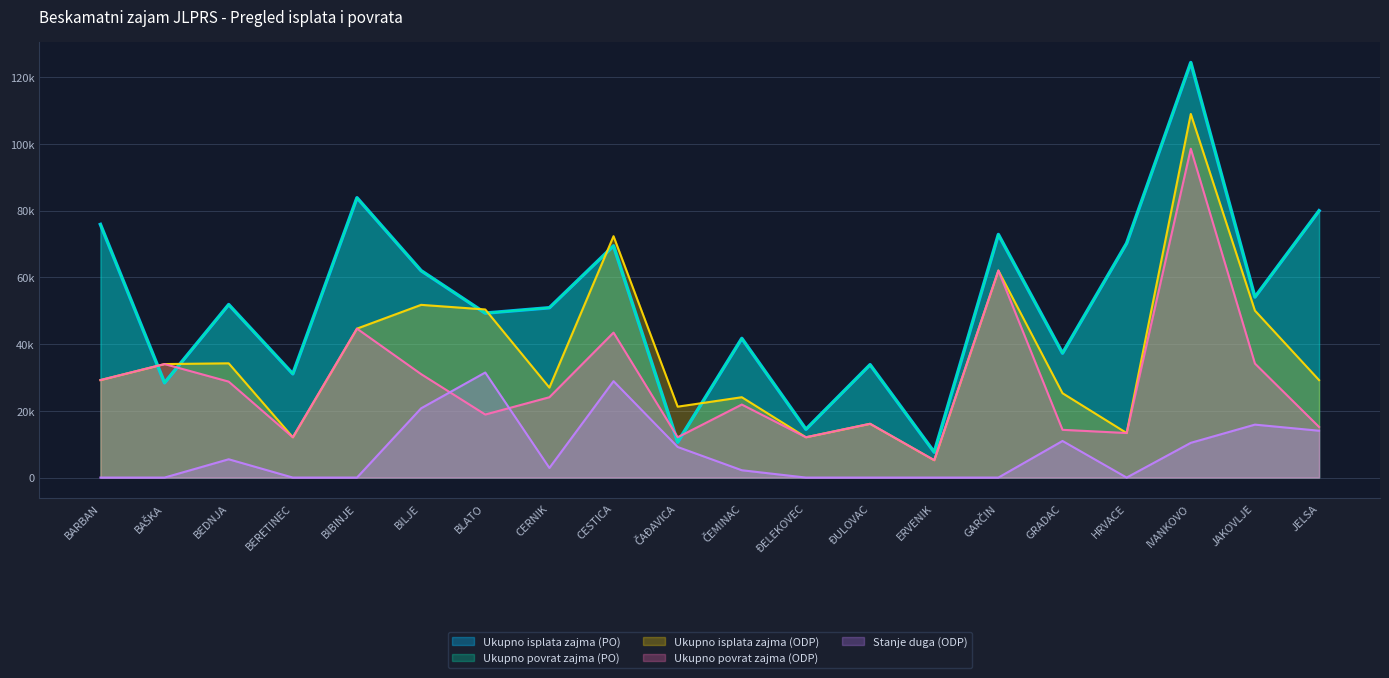

What is the total value across all series at ČAĐAVICA?

63709.1